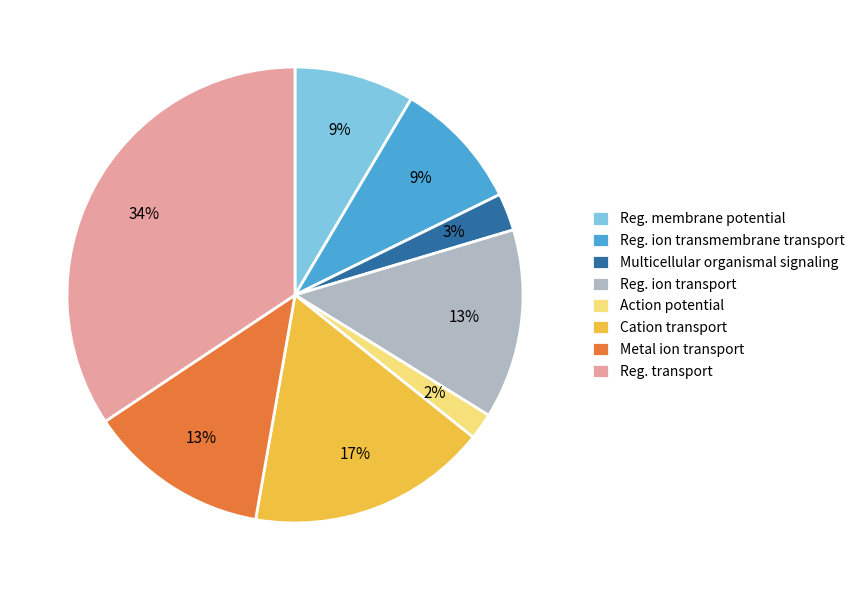

Is there a majority slice in this chart?

No